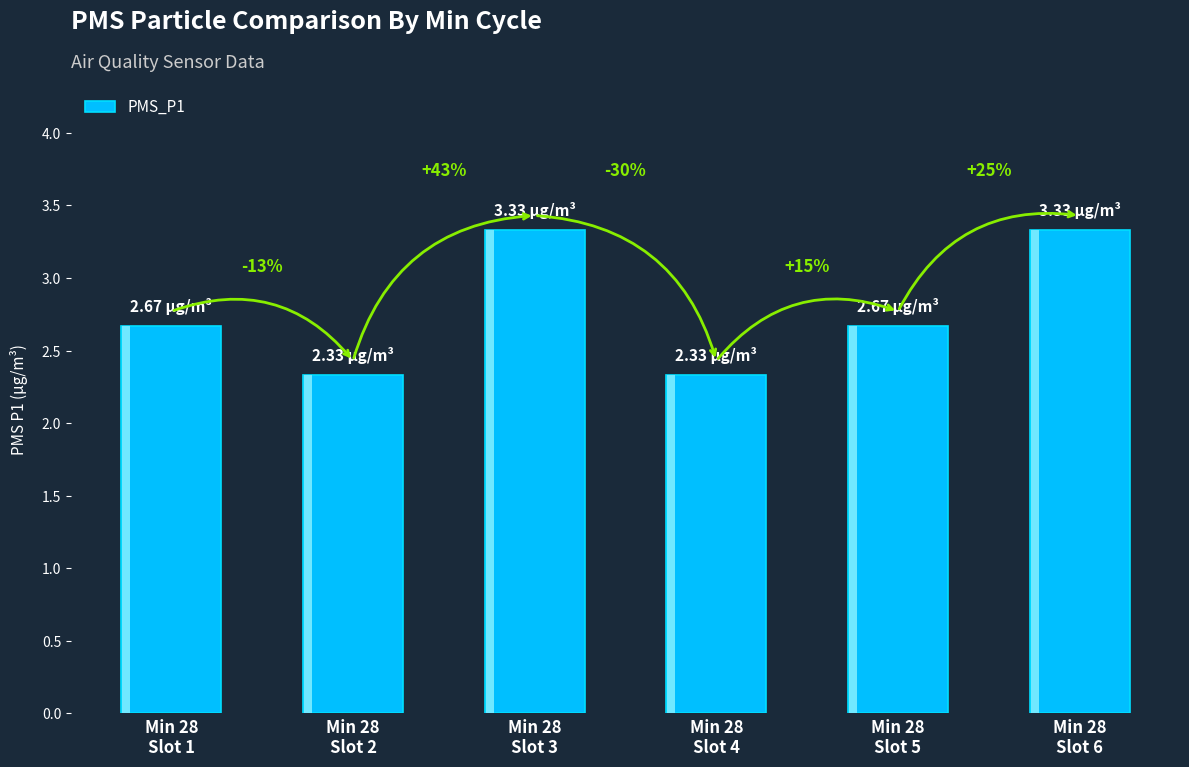

Is it true that the value at Min 28
Slot 3 is 3.3?

True